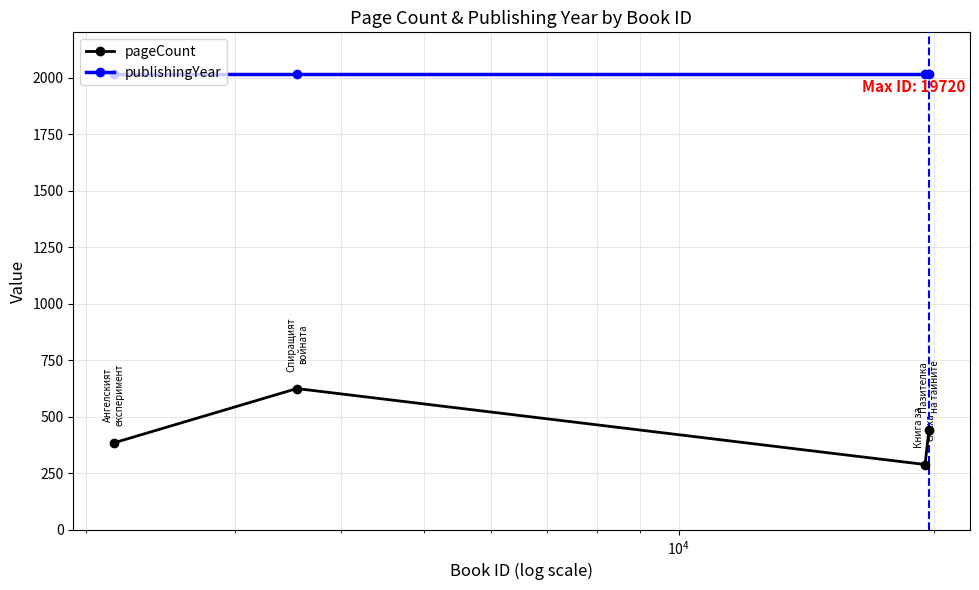

Reading left to right, list all the values displayed in this chart.

pageCount: 384	624	288	440
publishingYear: 2014	2014	2014	2014